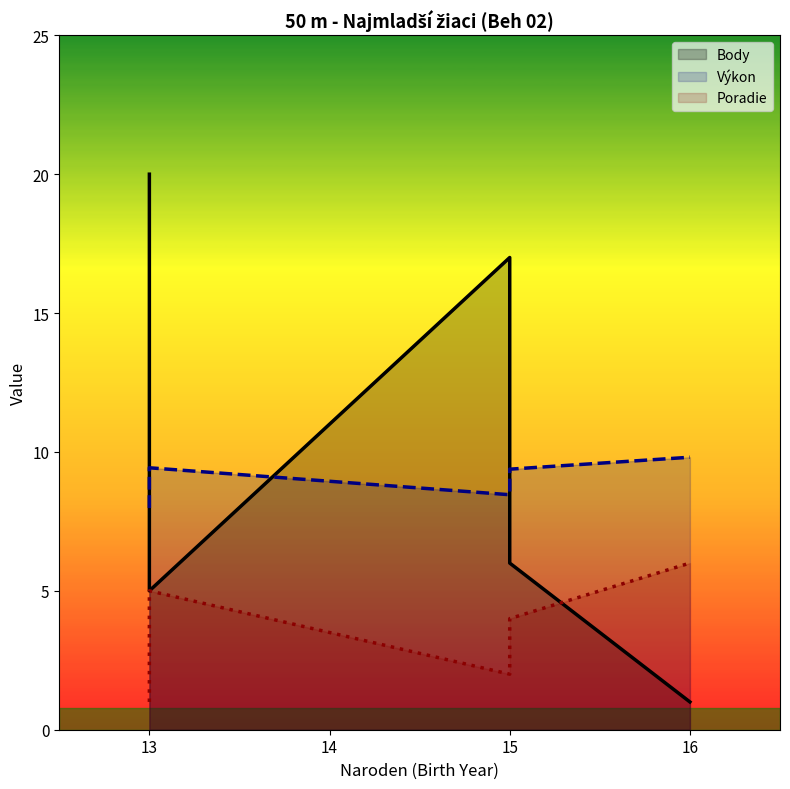

Is the value of Výkon at 16 greater than the value of Poradie at 13?

Yes